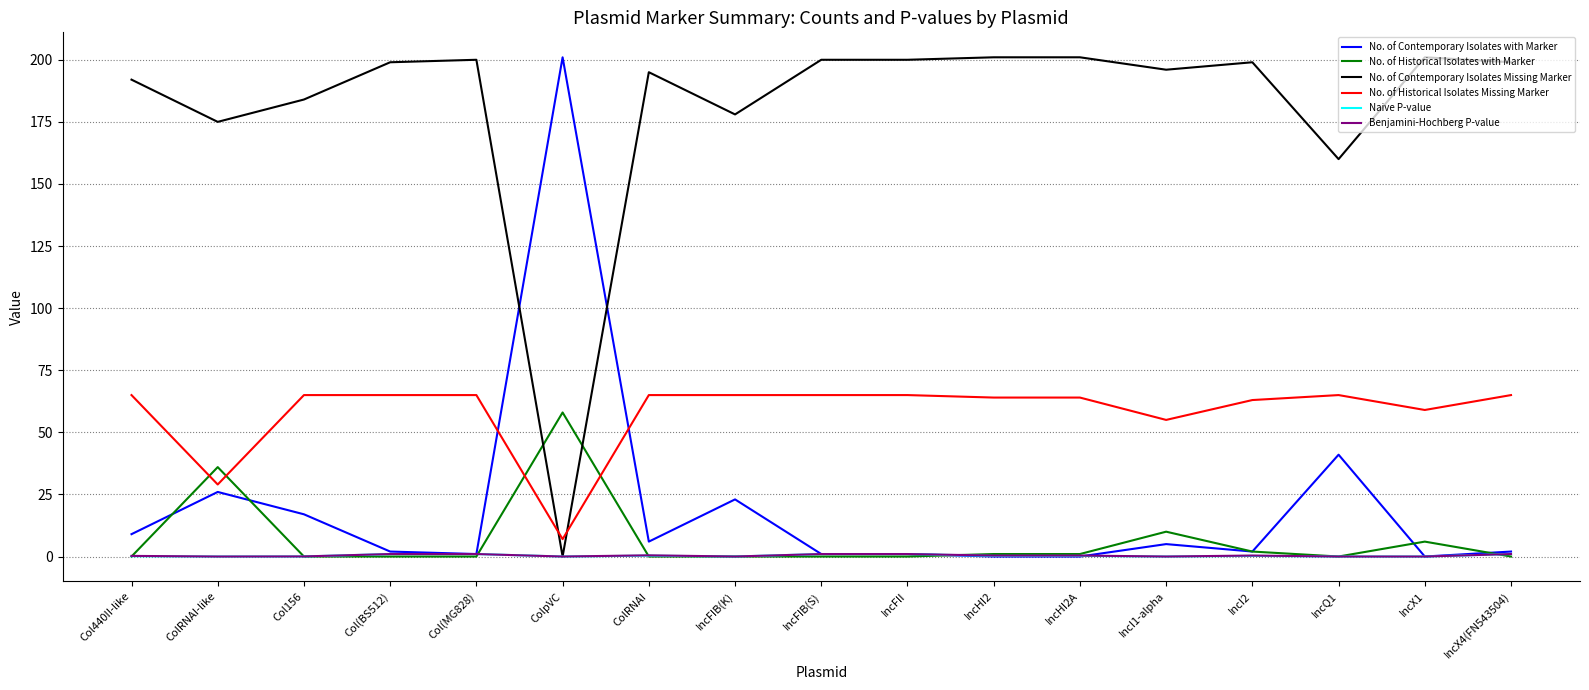

What is the difference between the second highest and second lowest values in the Naive P-value series?

1.0